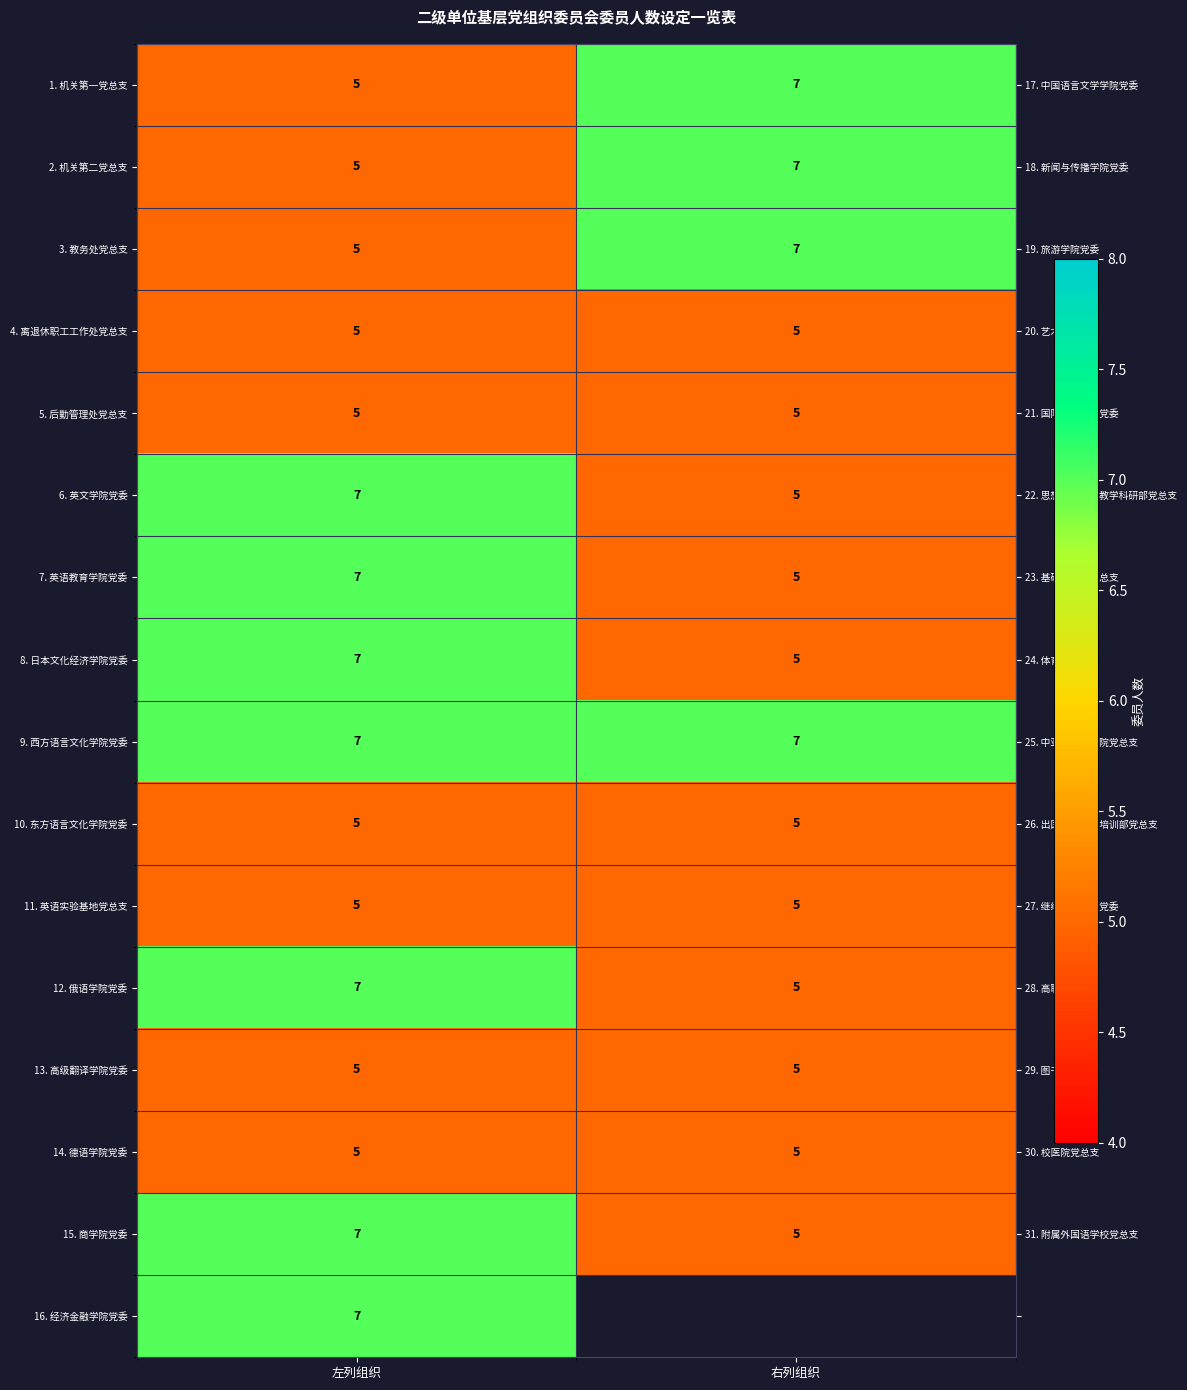

The row_7 series shows 7.0 at 左列组织. True or false?

True